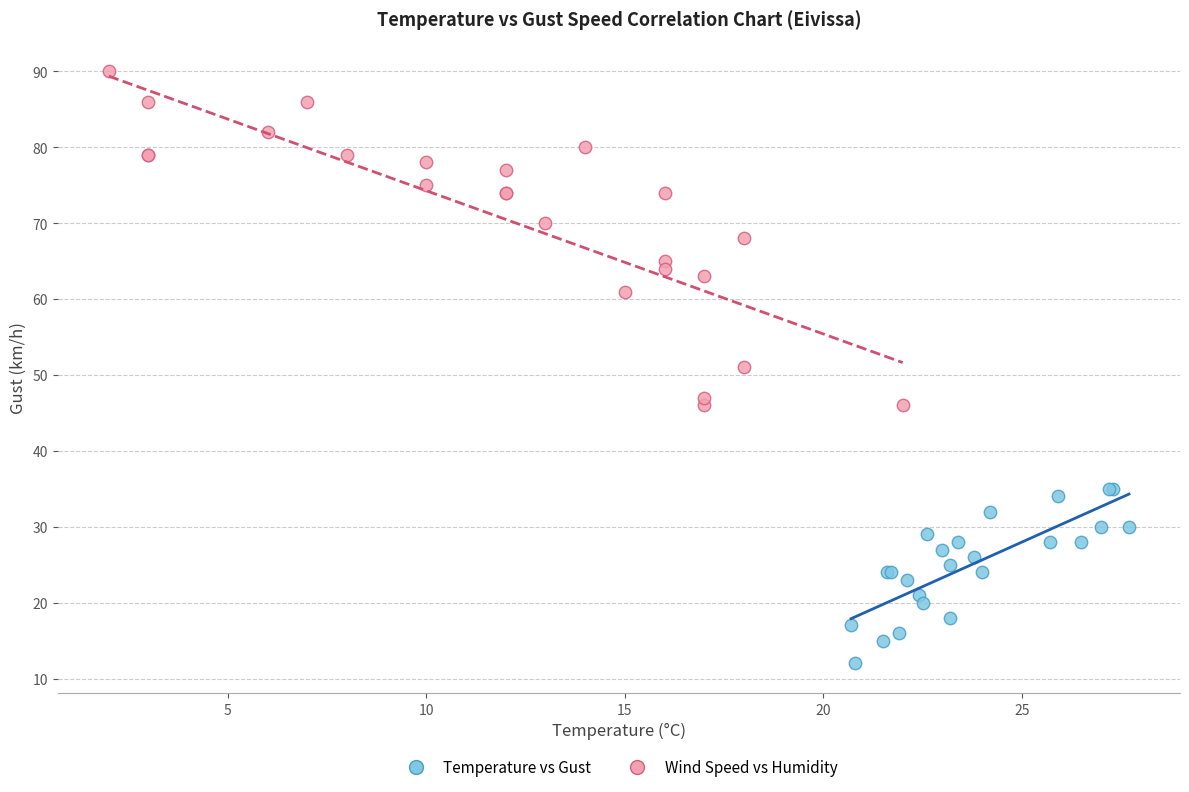

Which series reaches the maximum Y coordinate?

Wind Speed vs Humidity